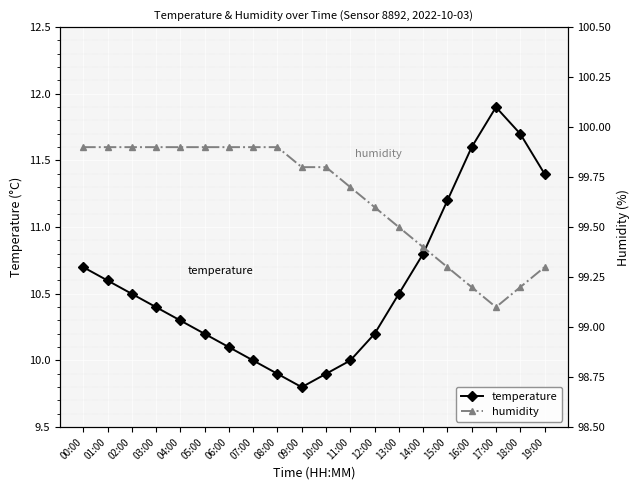

Which label corresponds to the largest value in the chart?

00:00